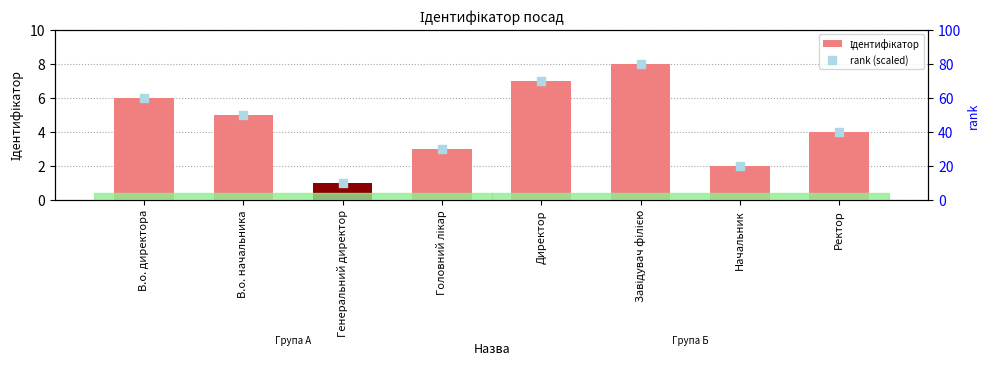

What are all the series names shown in the legend?

Ідентифікатор, rank (scaled)